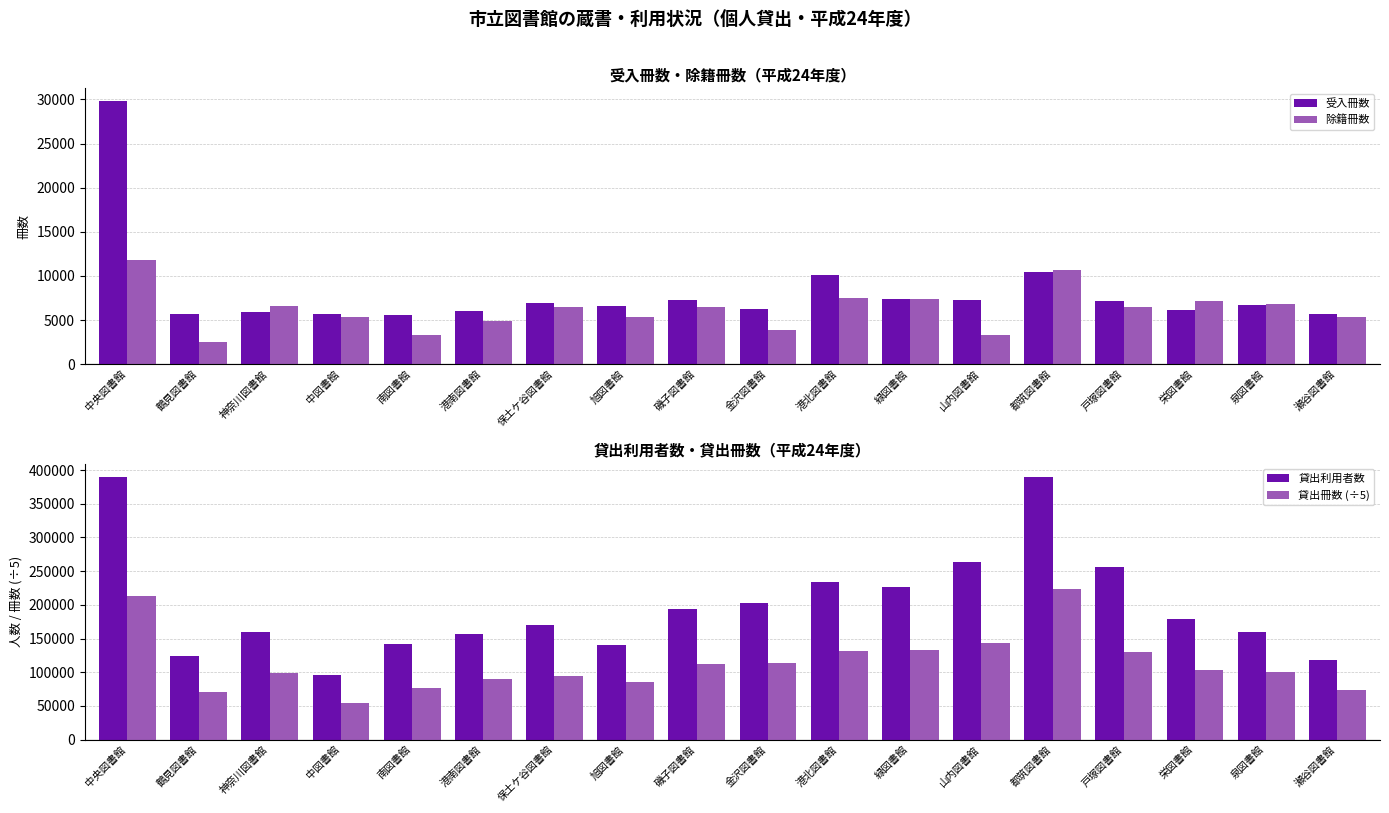

Reading left to right, what are all the values shown in this chart?

受入冊数: 29772.0	5707.0	5862.0	5634.0	5546.0	6069.0	6947.0	6546.0	7289.0	6273.0	10144.0	7441.0	7318.0	10431.0	7178.0	6128.0	6731.0	5731.0
除籍冊数: 11766.0	2563.0	6552.0	5347.0	3281.0	4887.0	6513.0	5390.0	6482.0	3825.0	7468.0	7380.0	3310.0	10641.0	6426.0	7170.0	6865.0	5336.0
貸出利用者数: 389771.0	123549.0	159906.0	96645.0	141894.0	157195.0	170605.0	139892.0	193375.0	202712.0	233779.0	226767.0	263551.0	389546.0	256584.0	179218.0	159657.0	118241.0
貸出冊数 (÷5): 212650.8	70658.8	99157.6	54708.0	76640.2	90098.4	94413.6	86342.0	112950.4	113908.0	132222.4	133159.8	143919.2	223522.6	130252.4	103919.0	100595.4	74077.8